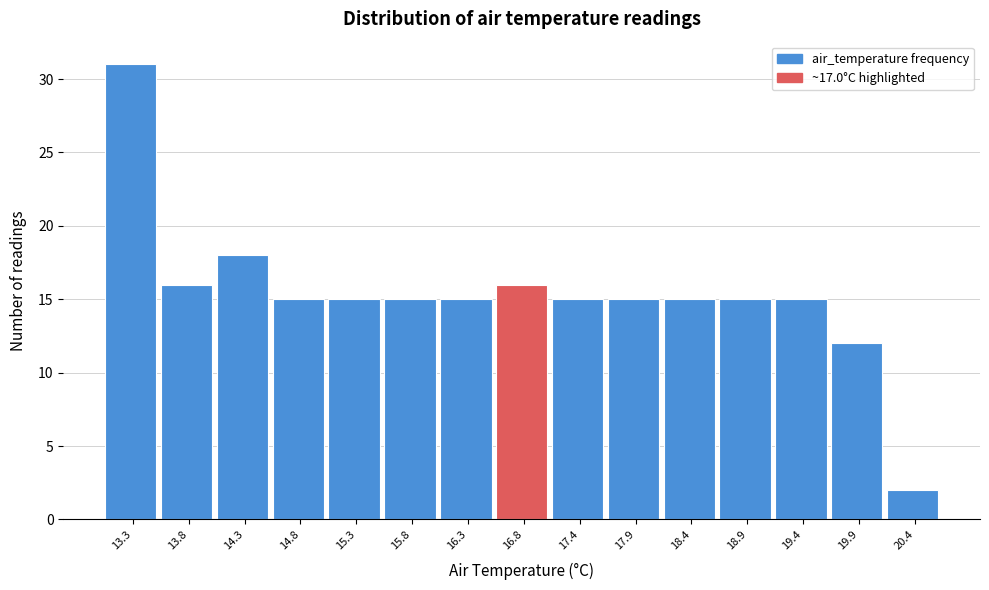

Reading left to right, what are all the values shown in this chart?

31	16	18	15	15	15	15	16	15	15	15	15	15	12	2